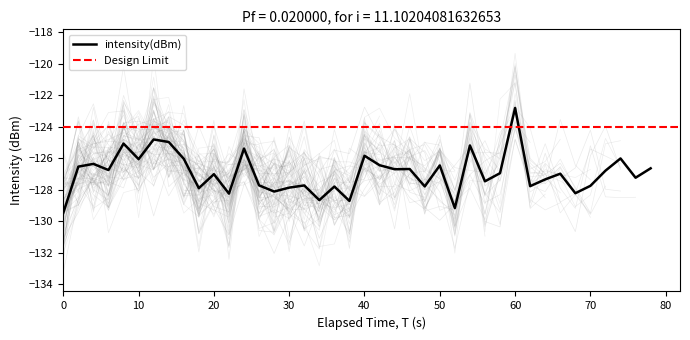

The value of intensity(dBm) at 40 is -125.8. True or false?

True